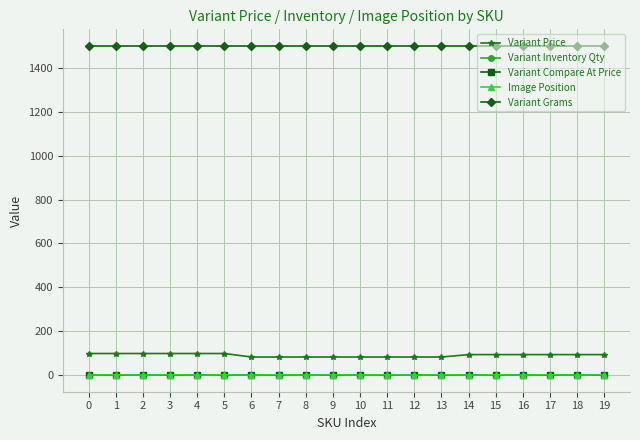

Is the value of Variant Grams at 10 greater than the value of Image Position at 2?

Yes